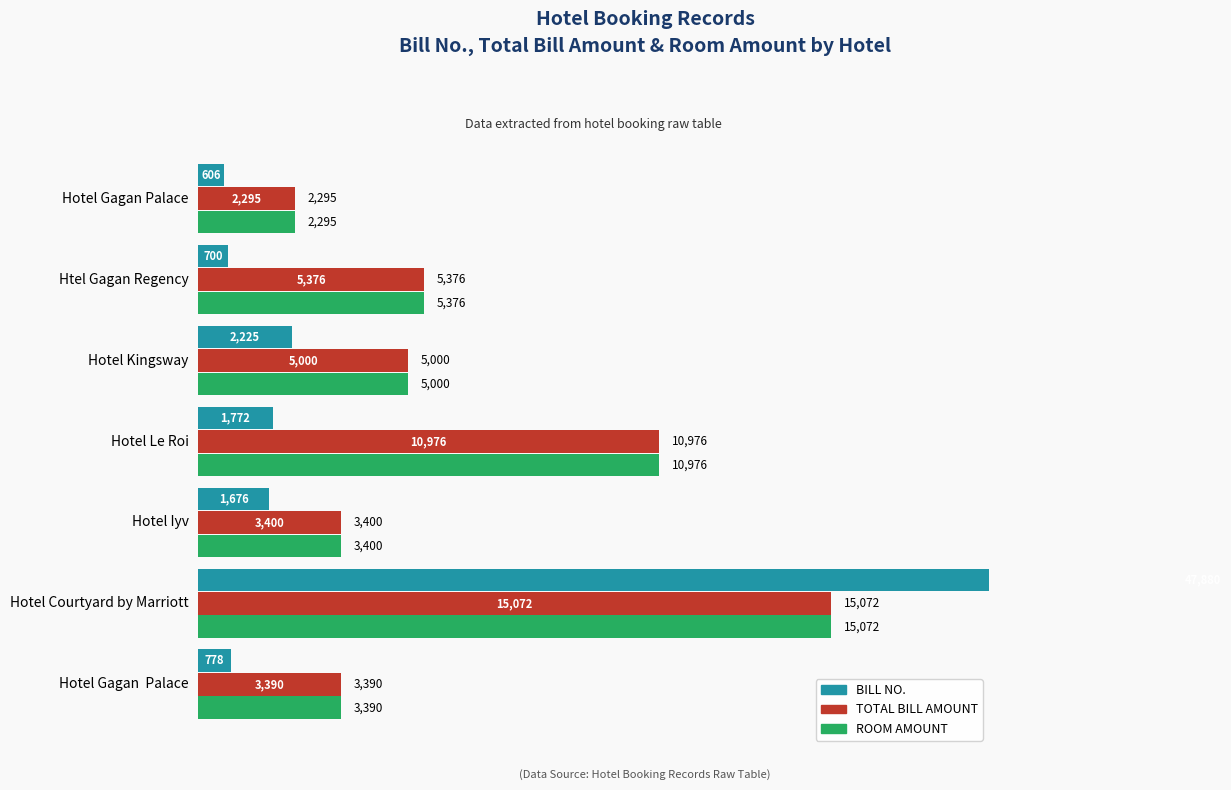

What is the spread (max minus min) of values at Hotel Gagan Palace?

1689